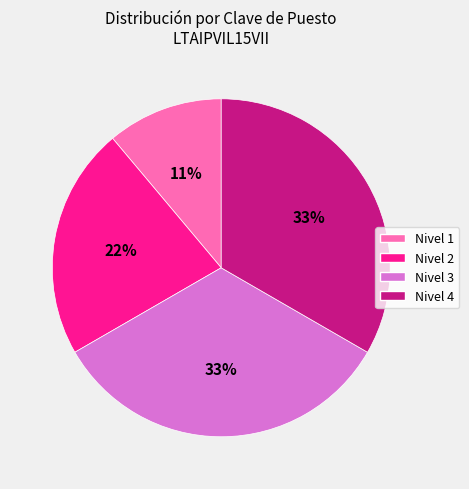

How many slices are in this pie chart?

4